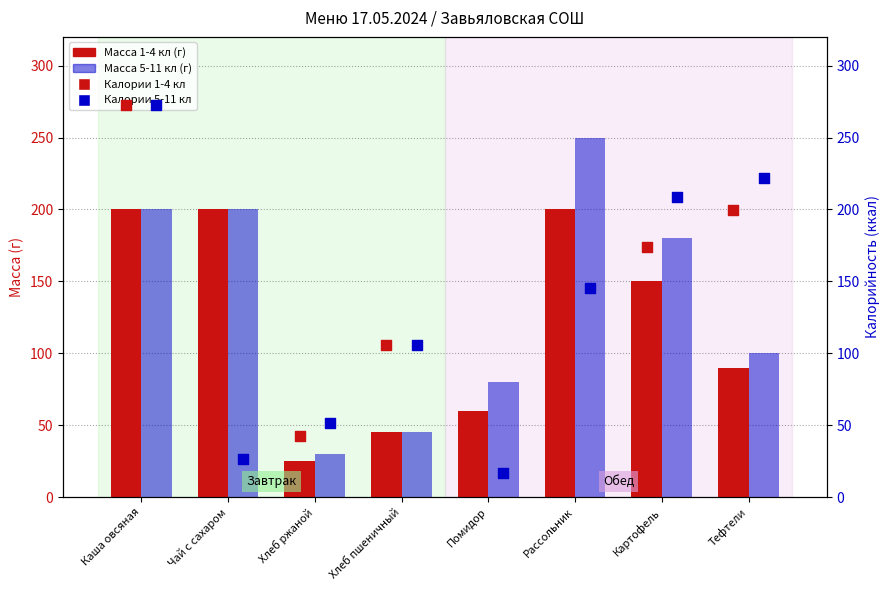

Which series has the widest spread of Y values?

Калории 1-4 кл